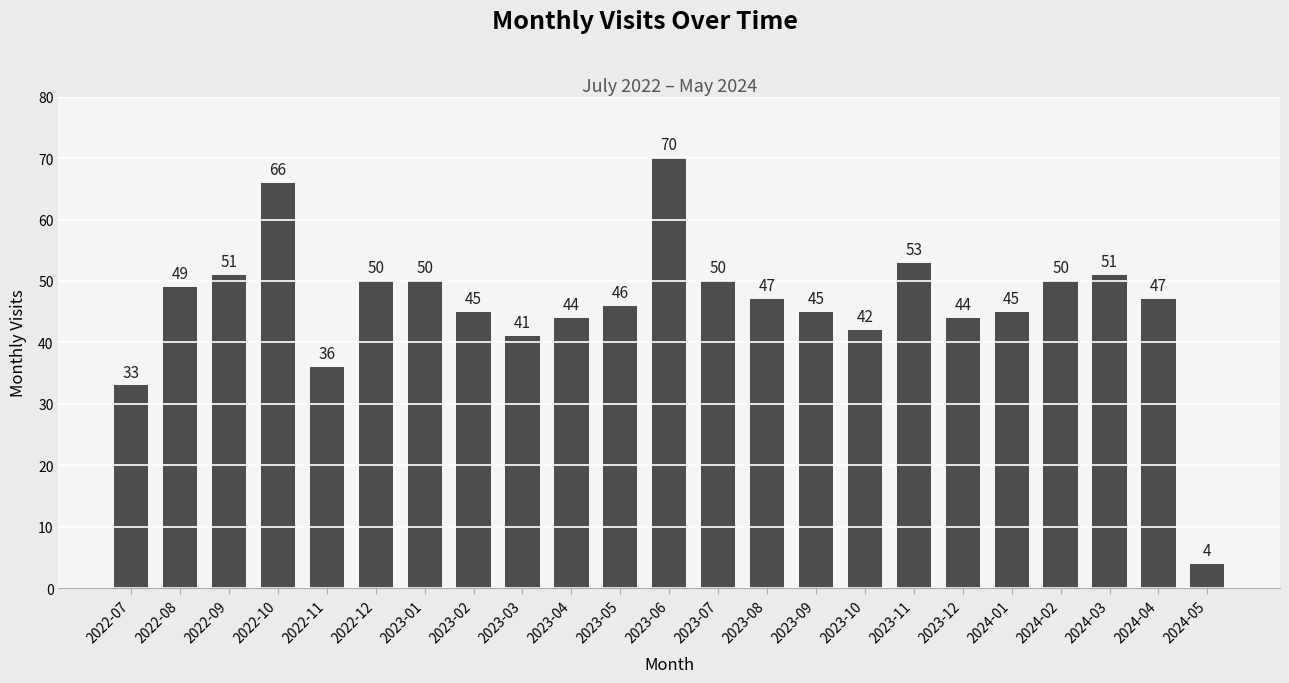

True or false: the data shows 47 at 2024-04.

True